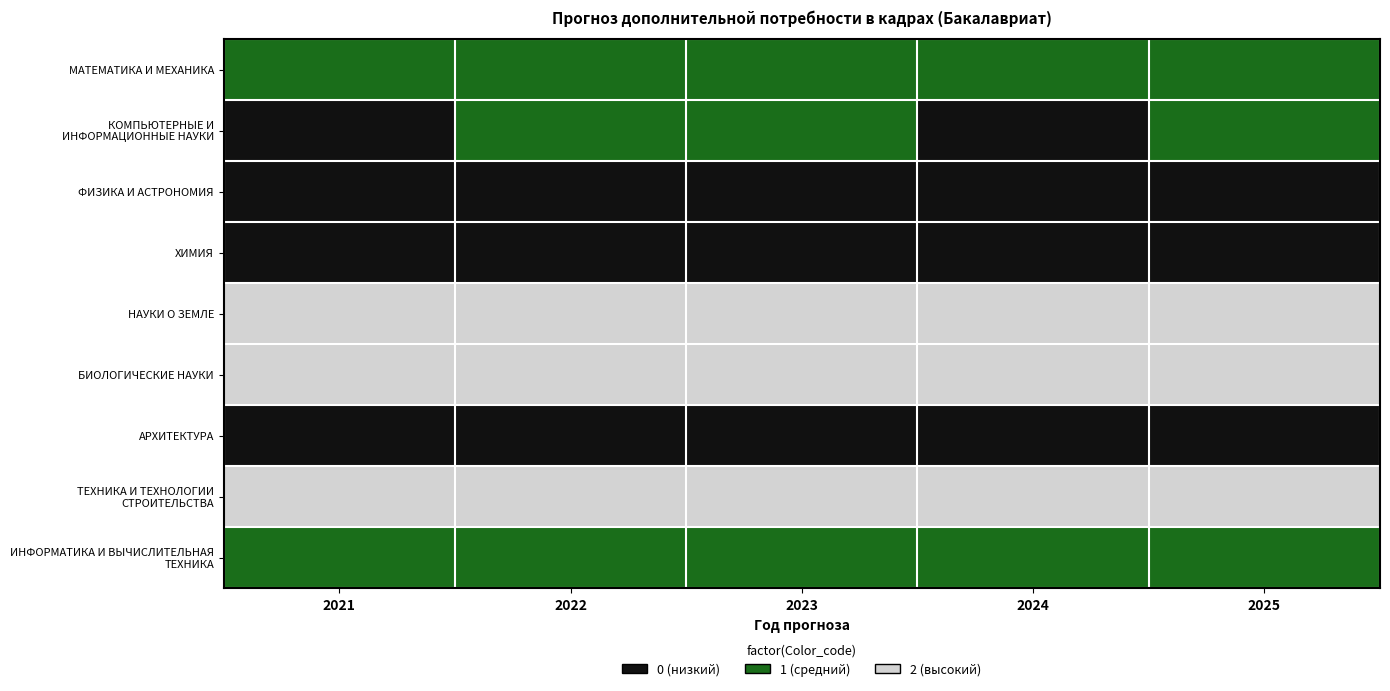

Rank the series at 2024 from highest to lowest value.

НАУКИ О ЗЕМЛЕ, БИОЛОГИЧЕСКИЕ НАУКИ, ТЕХНИКА И ТЕХНОЛОГИИ СТРОИТЕЛЬСТВА, МАТЕМАТИКА И МЕХАНИКА, ИНФОРМАТИКА И ВЫЧИСЛИТЕЛЬНАЯ ТЕХНИКА, КОМПЬЮТЕРНЫЕ И ИНФОРМАЦИОННЫЕ НАУКИ, ФИЗИКА И АСТРОНОМИЯ, ХИМИЯ, АРХИТЕКТУРА